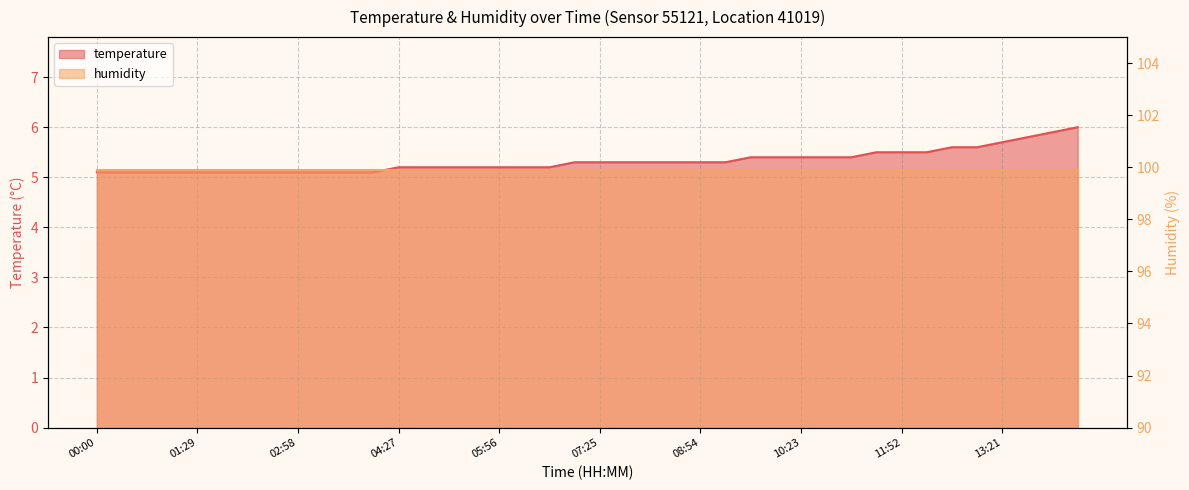

Reading right to left, list all the values displayed in this chart.

6.0	5.9	5.8	5.7	5.6	5.6	5.5	5.5	5.5	5.4	5.4	5.4	5.4	5.4	5.3	5.3	5.3	5.3	5.3	5.3	5.3	5.2	5.2	5.2	5.2	5.2	5.2	5.2	5.1	5.1	5.1	5.1	5.1	5.1	5.1	5.1	5.1	5.1	5.1	5.1